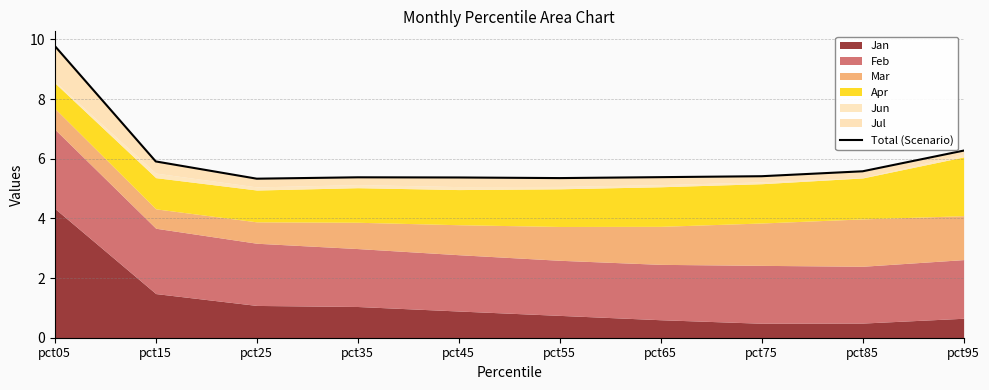

Reading left to right, what are all the values shown in this chart?

9.8	5.9	5.3	5.4	5.4	5.4	5.4	5.4	5.6	6.3